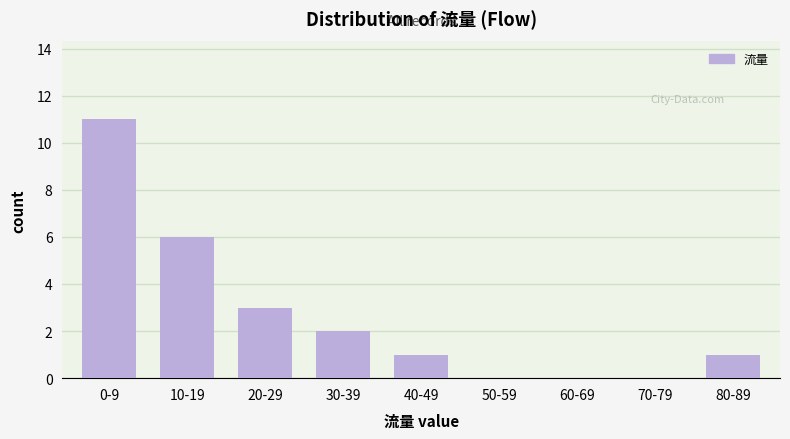

Reading right to left, transcribe all the data shown in this chart.

80-89=1	70-79=0	60-69=0	50-59=0	40-49=1	30-39=2	20-29=3	10-19=6	0-9=11